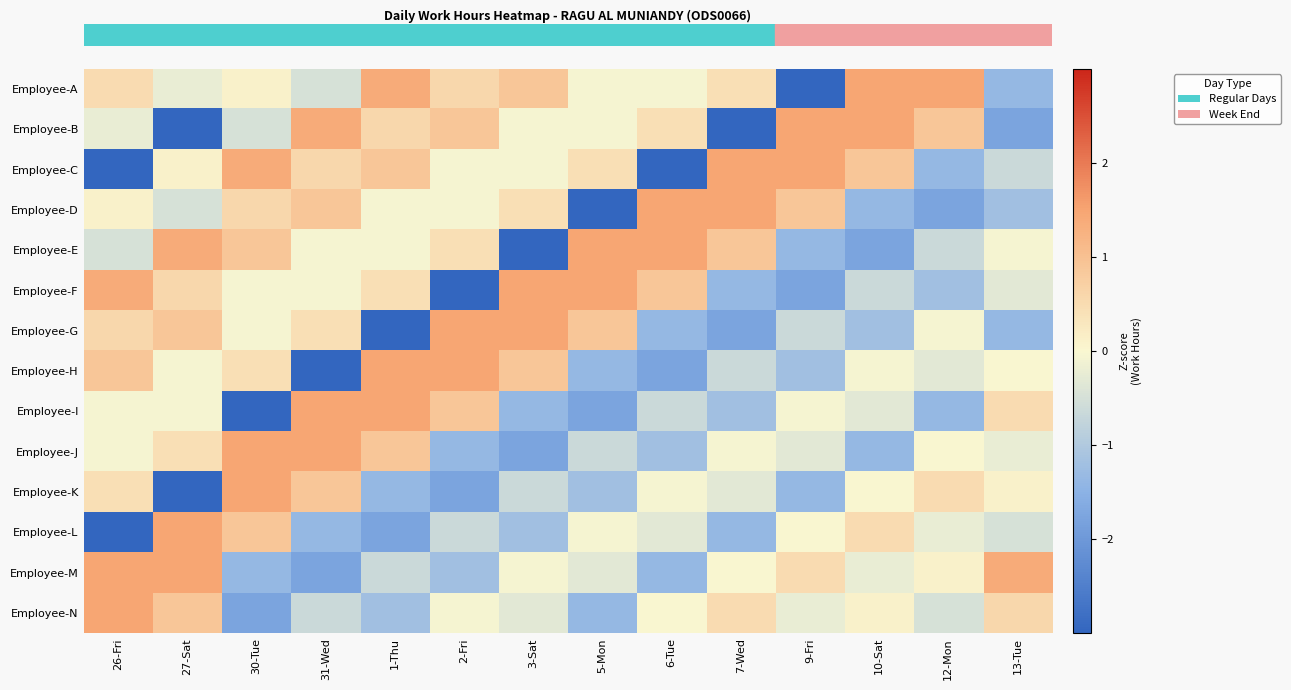

What is the spread (max minus min) of values at 13-Tue?

3.2